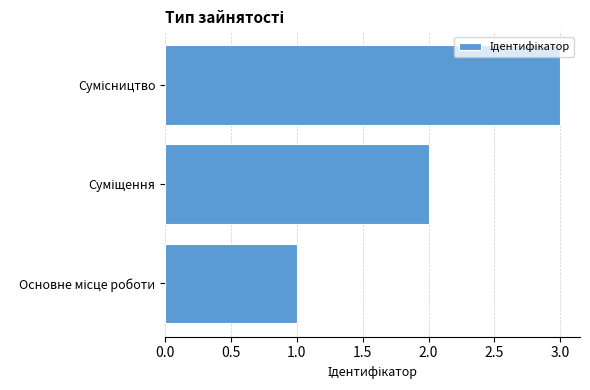

What is the sum of all values?

6